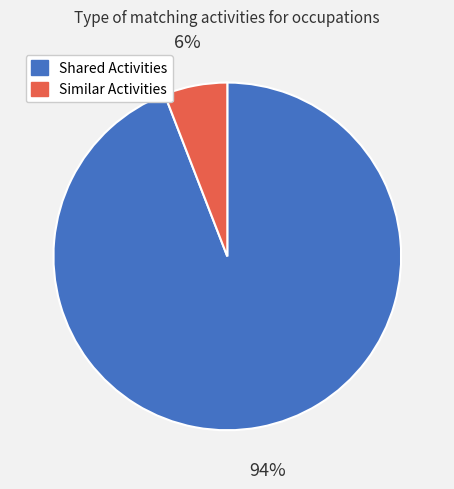

To the nearest percent, what is the difference between the largest and smallest slice percentages?

88%